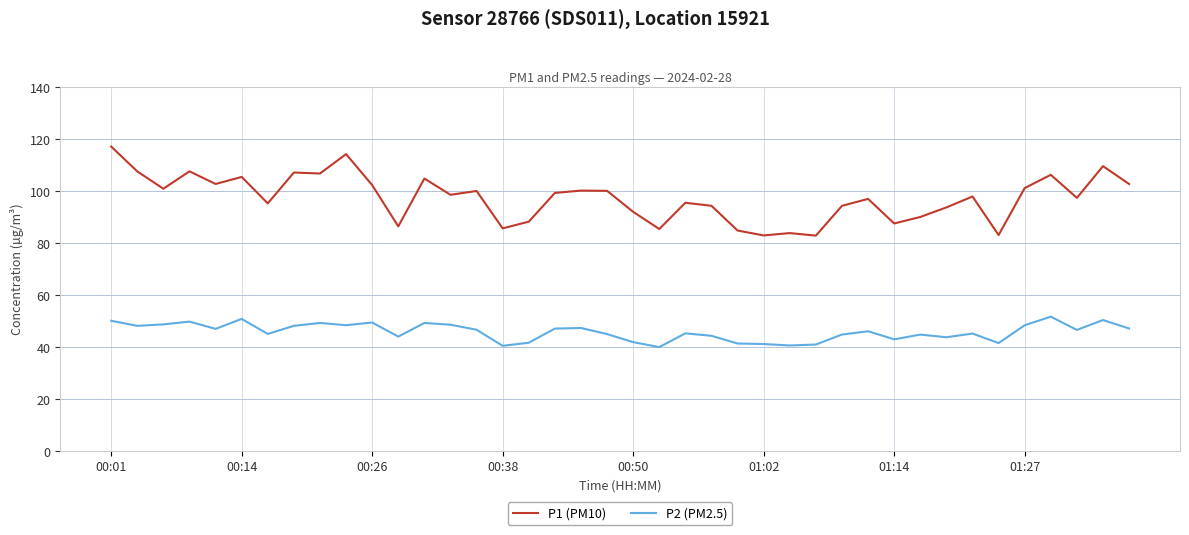

Which series has the largest range (max minus min)?

P1 (PM10)